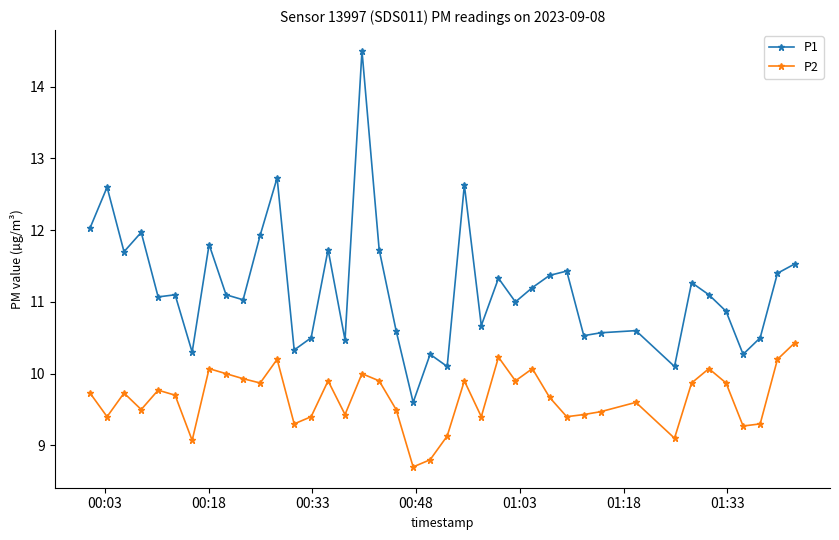

True or false: P2 and P1 intersect in this chart.

False